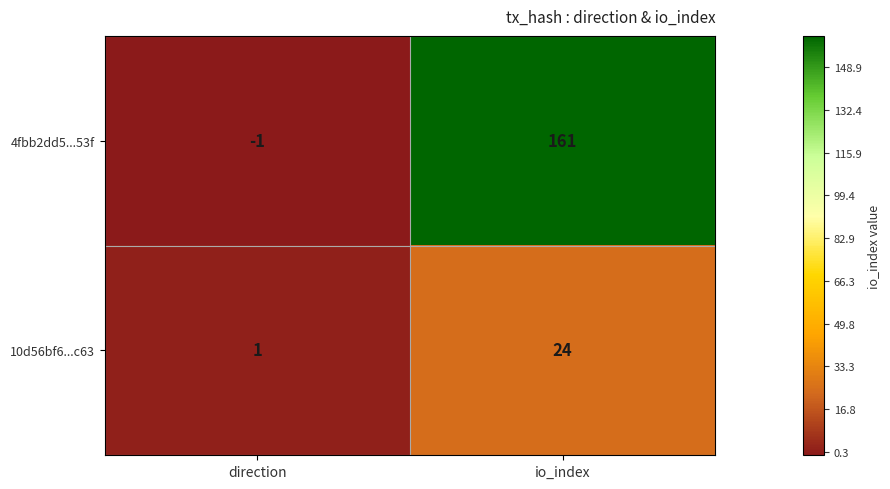

At which label is 4fbb2dd5...53f closest to 80?

direction